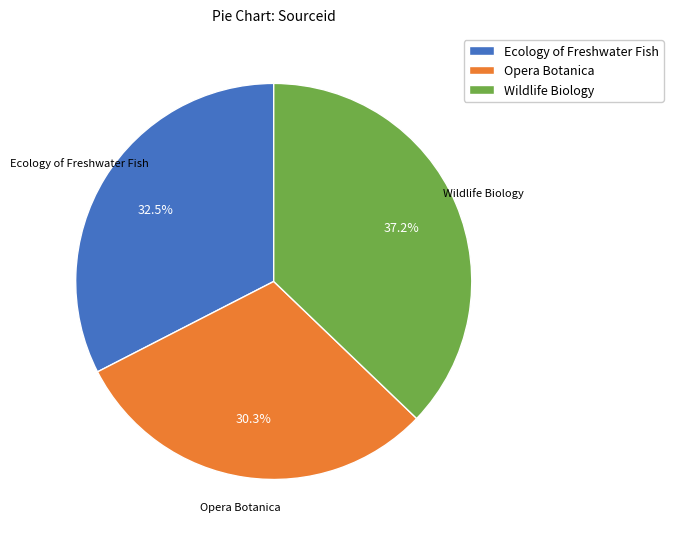

Is there any slice that represents more than half of the pie?

No